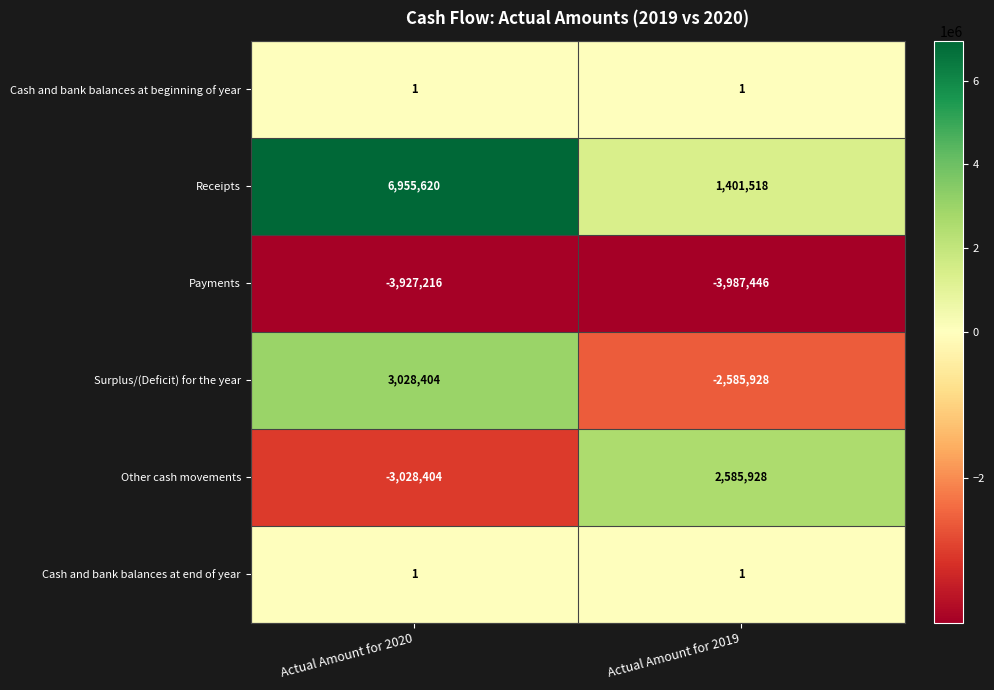

Reading left to right, extract all data points from this chart.

Cash and bank balances at beginning of year: Actual Amount for 2020=1	Actual Amount for 2019=1
Receipts: Actual Amount for 2020=6955620	Actual Amount for 2019=1401518
Payments: Actual Amount for 2020=-3927216	Actual Amount for 2019=-3987446
Surplus/(Deficit) for the year: Actual Amount for 2020=3028404	Actual Amount for 2019=-2585928
Other cash movements: Actual Amount for 2020=-3028404	Actual Amount for 2019=2585928
Cash and bank balances at end of year: Actual Amount for 2020=1	Actual Amount for 2019=1